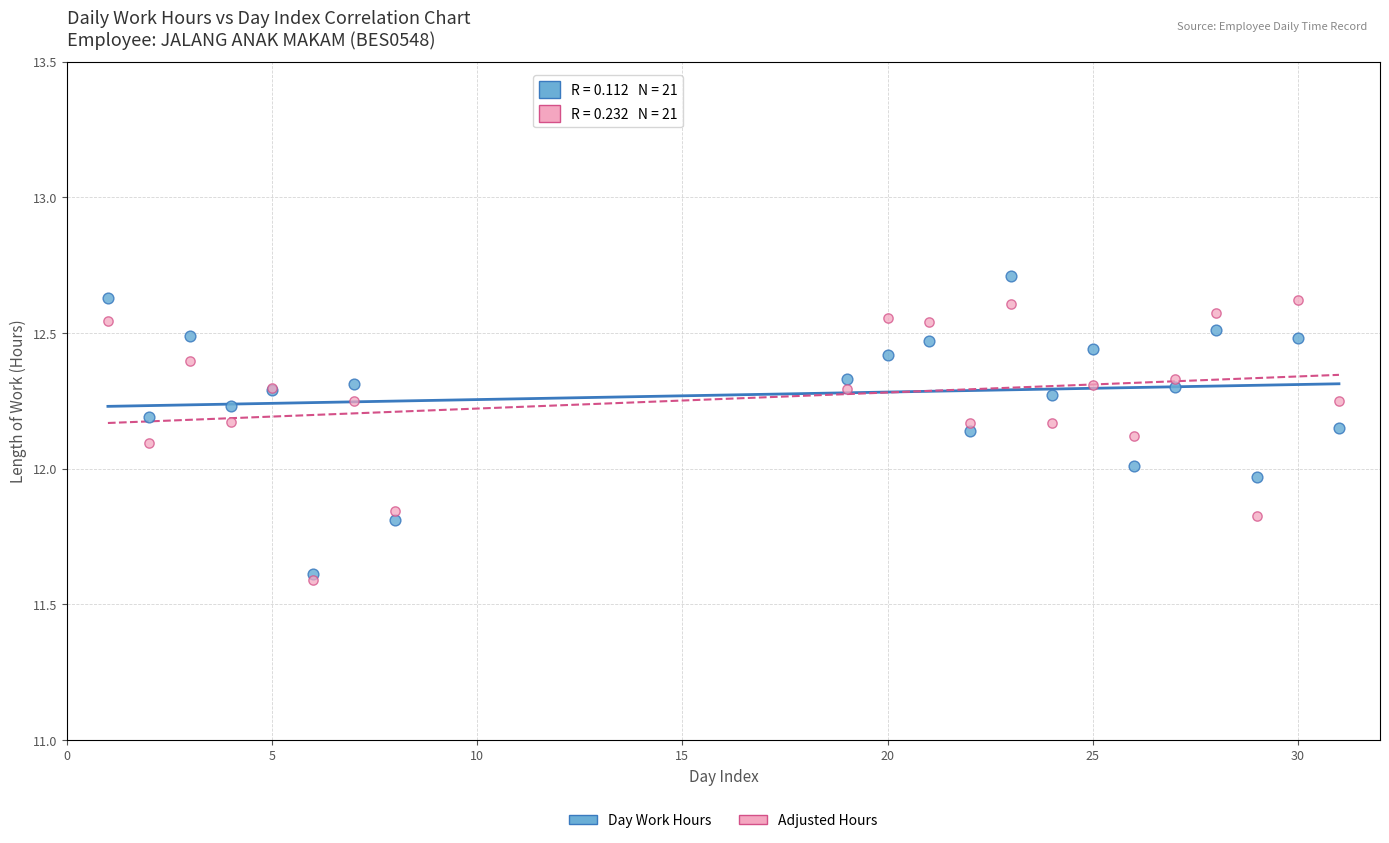

Which series reaches the maximum Y coordinate?

Day Work Hours